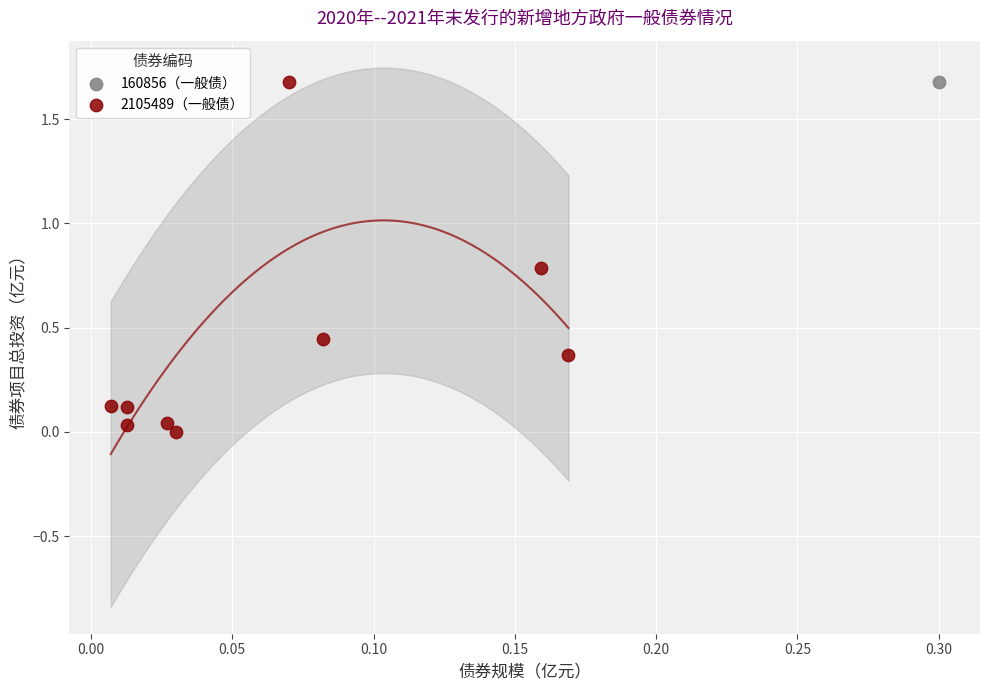

What are all the series names shown in the legend?

160856（一般债）, 2105489（一般债）